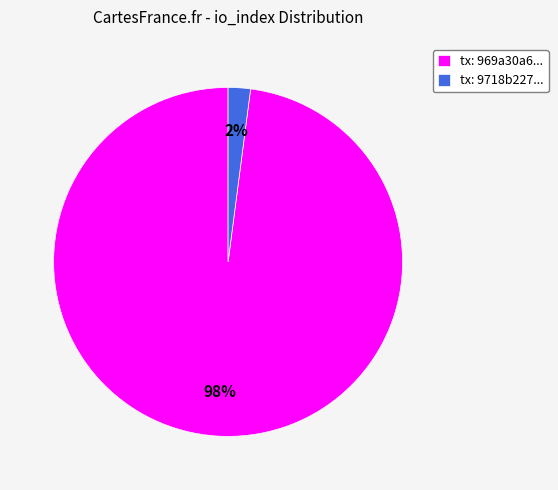

True or false: tx: 9718b227... accounts for 9% of the total.

False